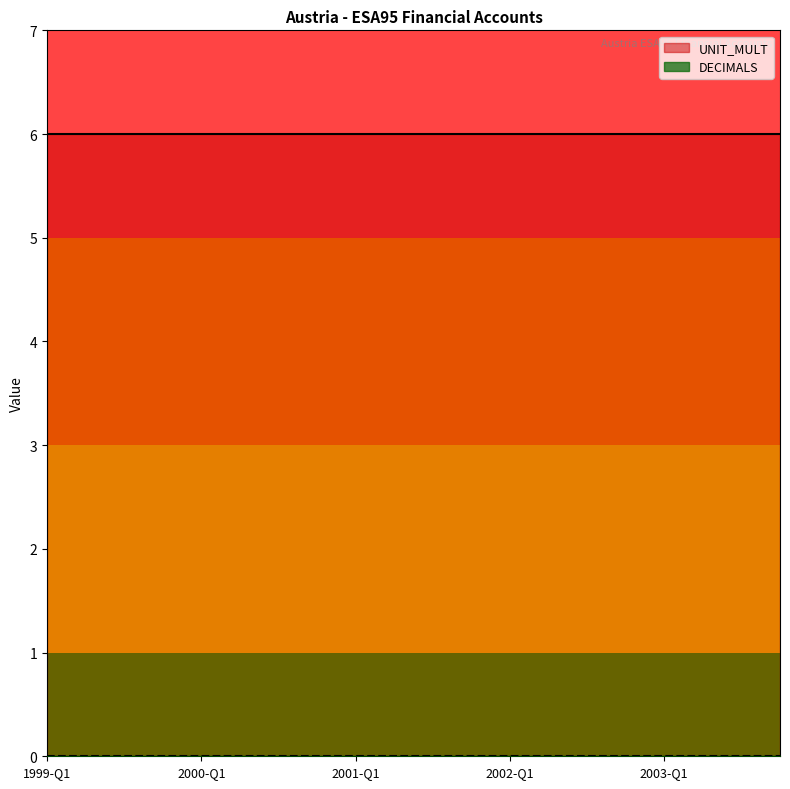

Between 13 and 18, which series saw the biggest shift?

UNIT_MULT